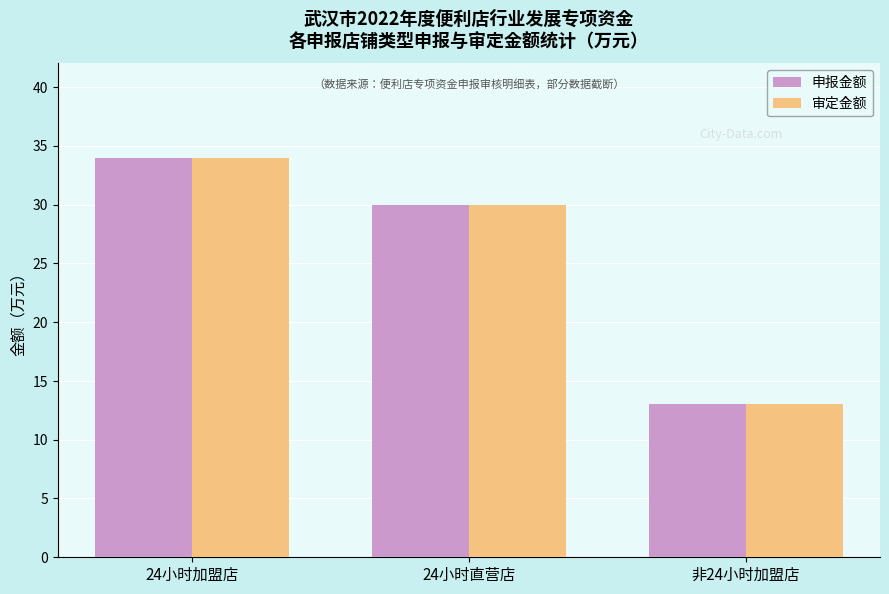

The 审定金额 series shows 15 at 24小时加盟店. True or false?

False